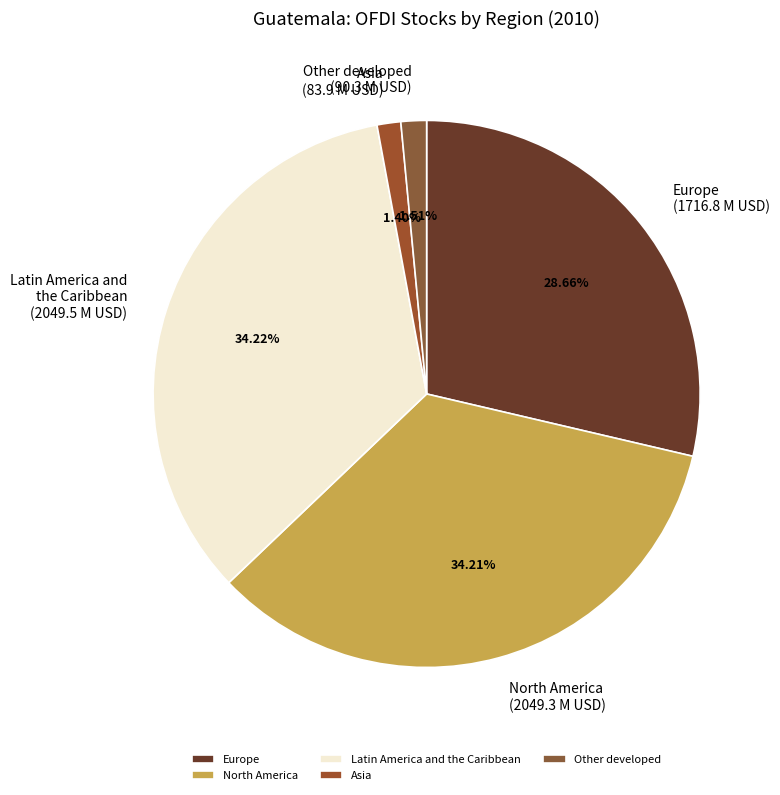

To the nearest percent, what is the difference between the Latin America and the Caribbean and North America slice percentages?

0%